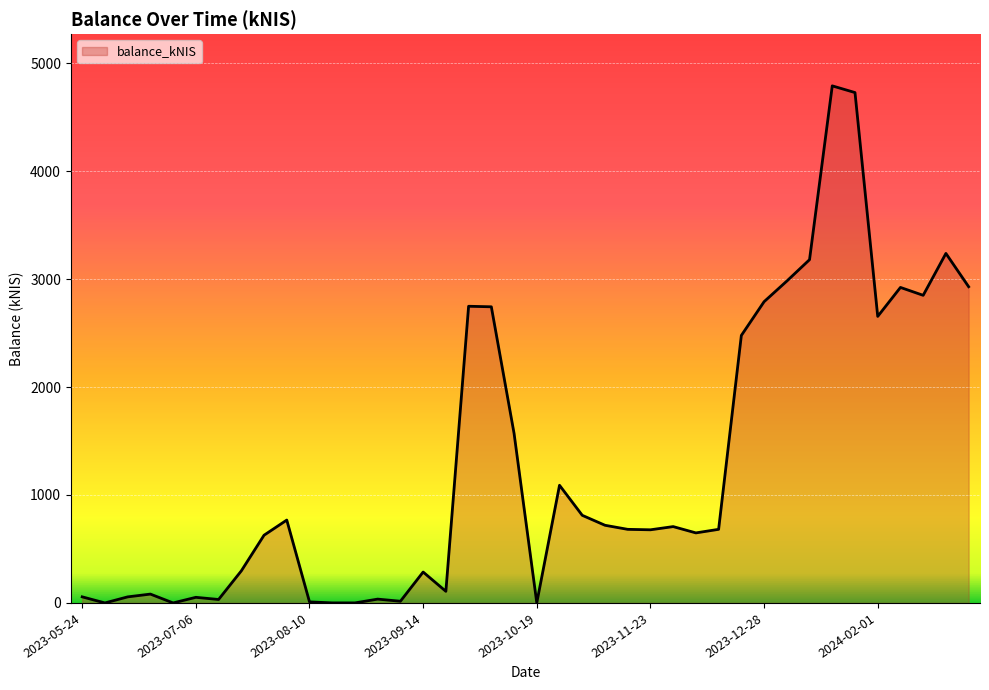

What is the greatest value displayed?

4789.5